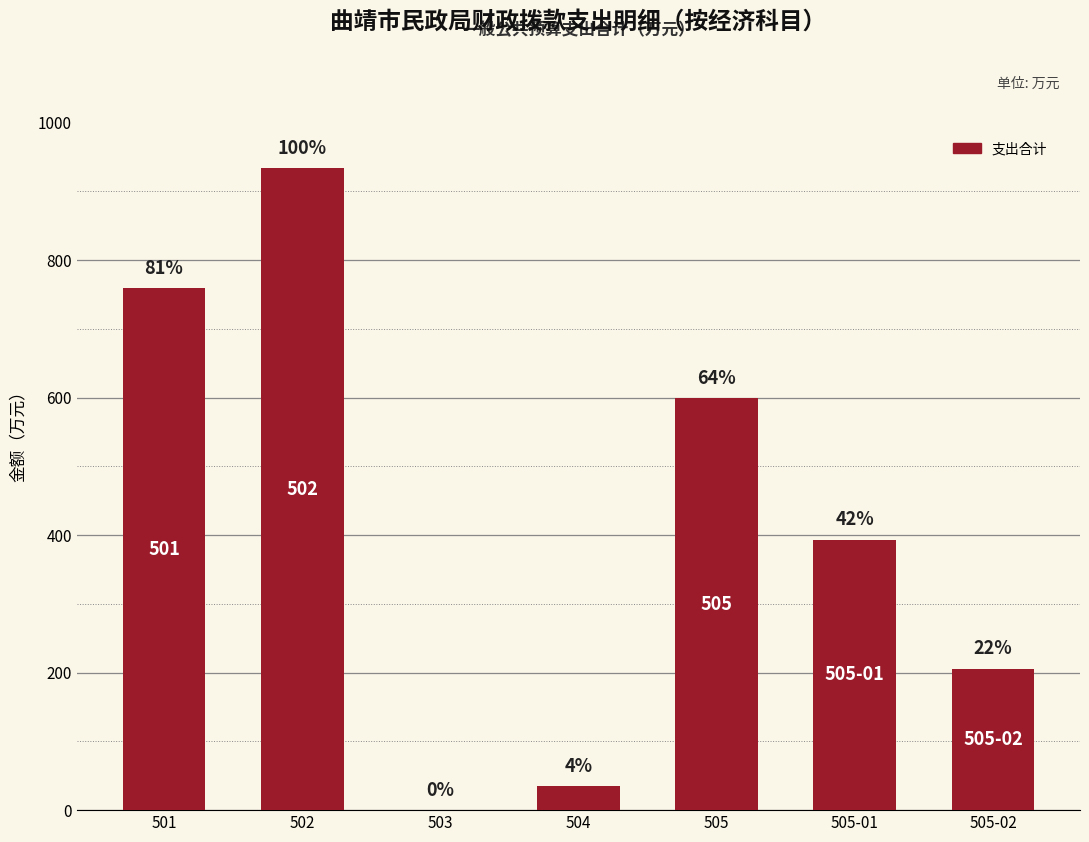

Where does the data first go above 393?

501